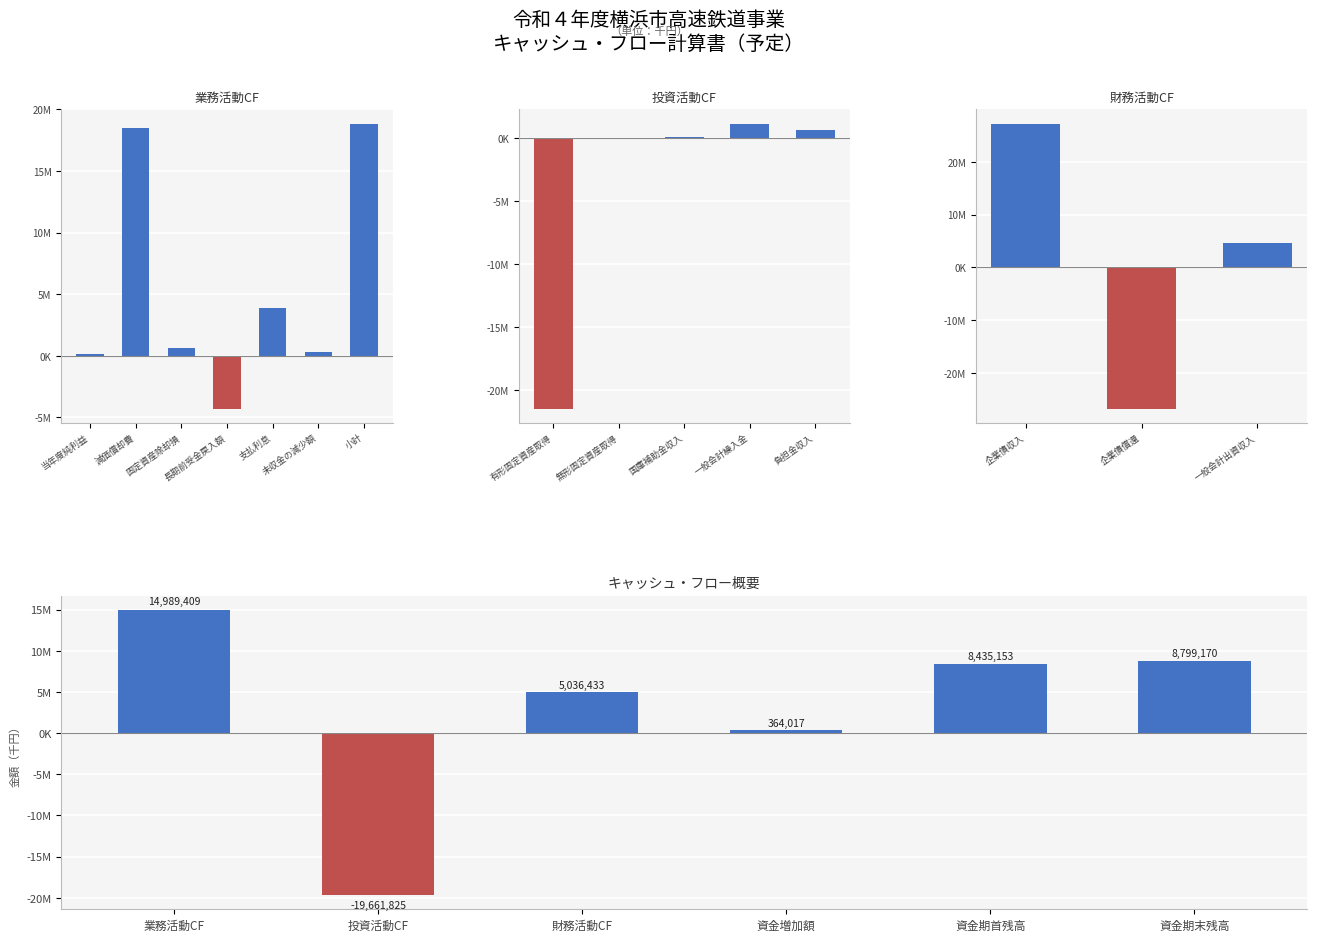

Which label corresponds to the largest value in the chart?

業務活動CF